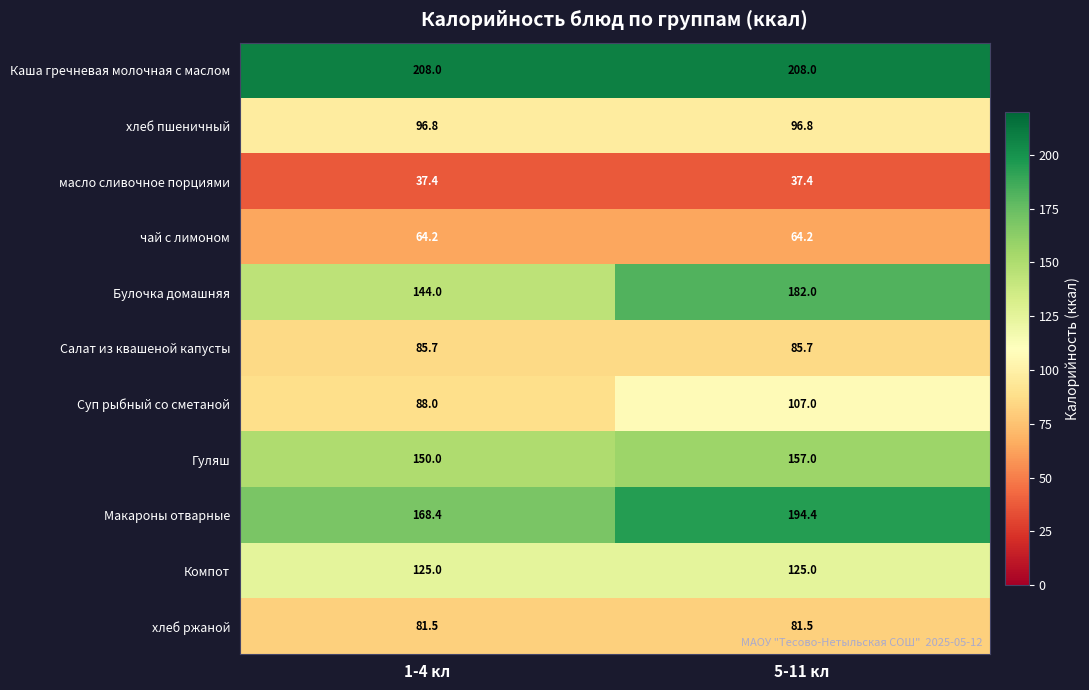

The масло сливочное порциями series shows 9.7 at 5-11 кл. True or false?

False